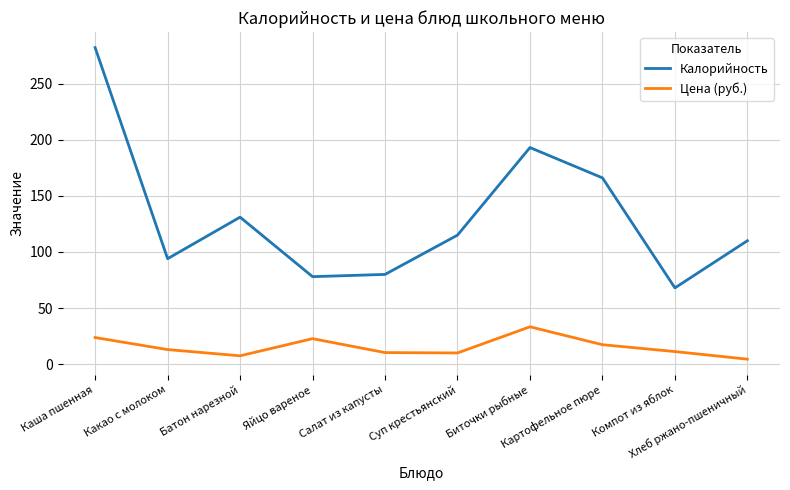

The value of Калорийность at Батон нарезной is 84.9. True or false?

False